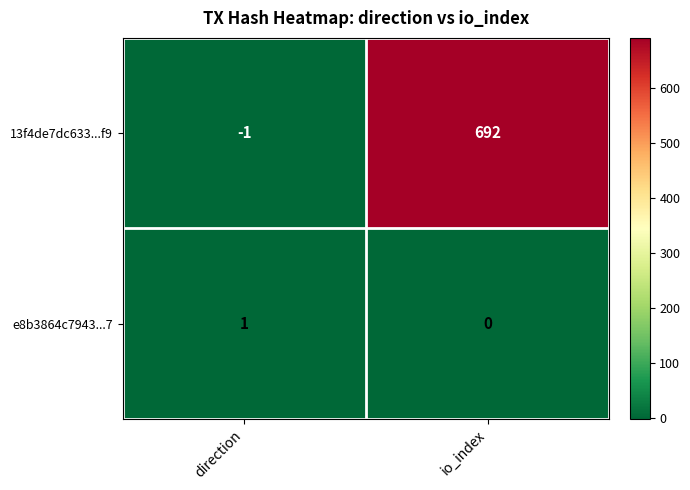

Which category has the highest value across all series?

io_index